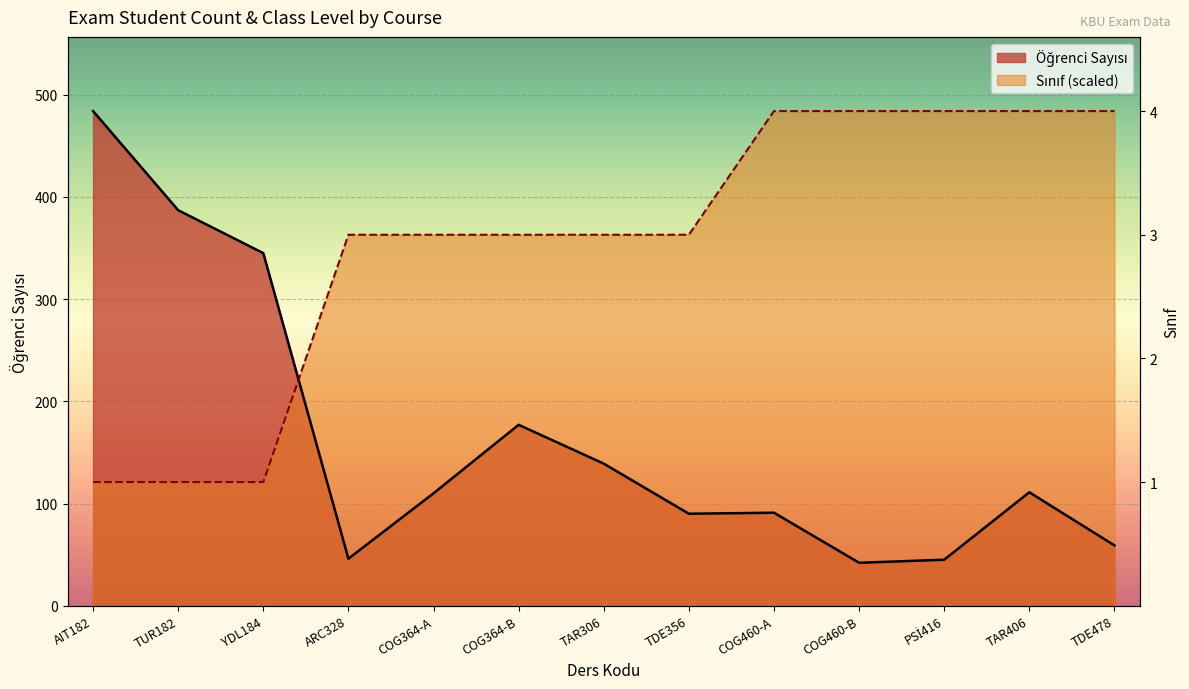

Reading right to left, transcribe all the data shown in this chart.

Öğrenci Sayısı: TDE478=59	TAR406=111	PSİ416=45	COG460-B=42	COG460-A=91	TDE356=90	TAR306=139	COG364-B=177	COG364-A=110	ARC328=46	YDL184=345	TUR182=387	AIT182=484
Sınıf: TDE478=484	TAR406=484	PSİ416=484	COG460-B=484	COG460-A=484	TDE356=363	TAR306=363	COG364-B=363	COG364-A=363	ARC328=363	YDL184=121	TUR182=121	AIT182=121